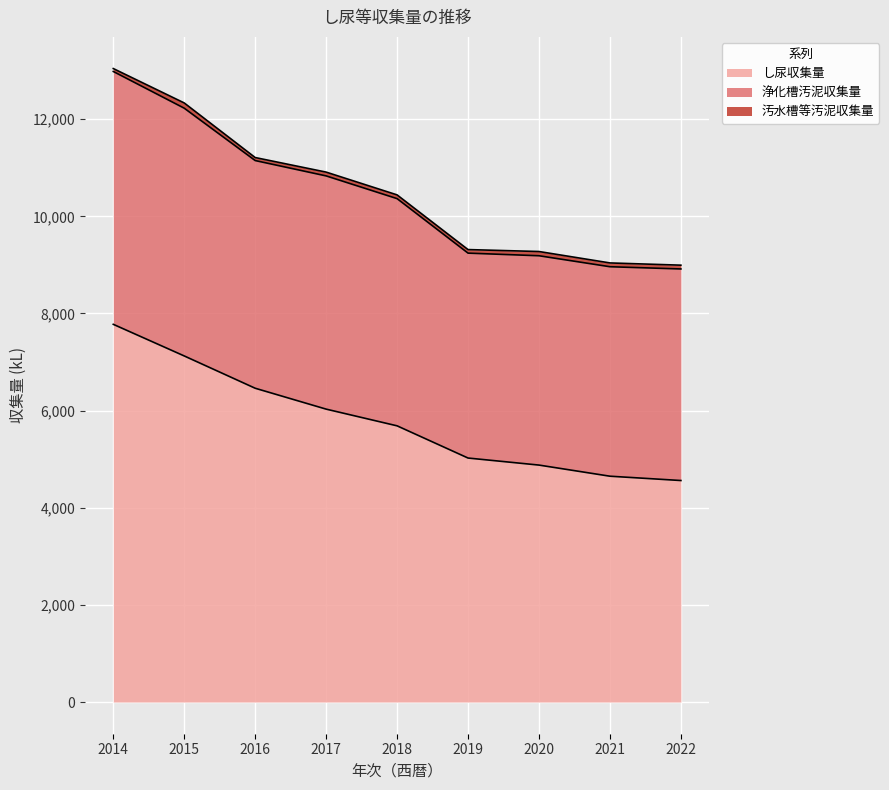

True or false: し尿収集量 and 汚水槽等汚泥収集量 cross at least once.

False